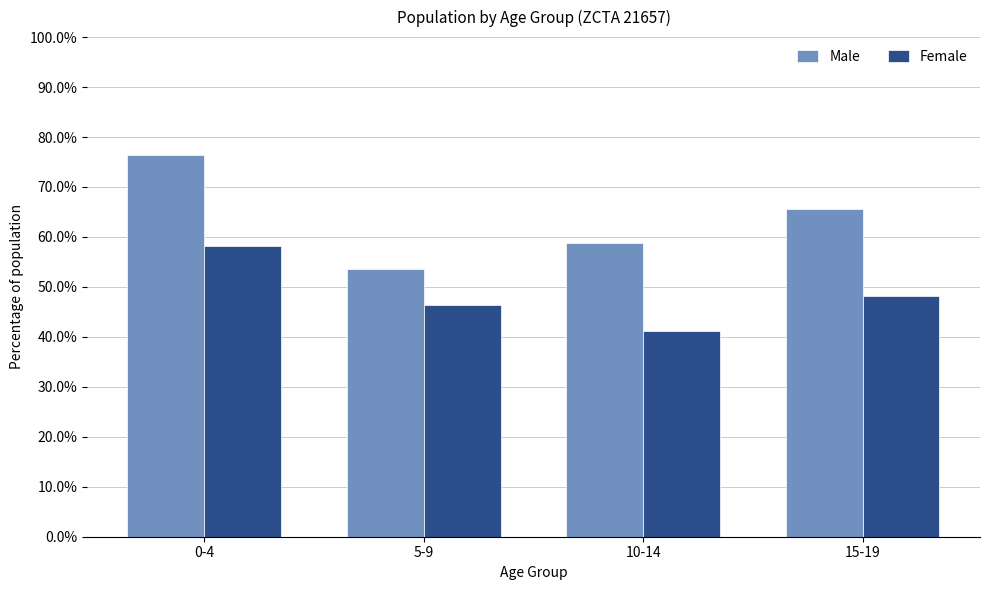

At how many categories does at least one series exceed 60?

2